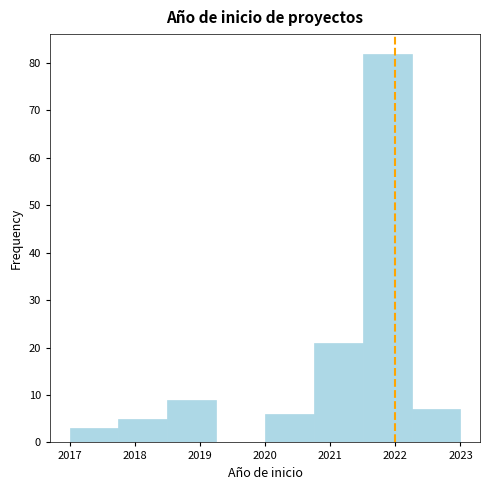

How tall is the bar that spans 2017.00 to 2017.75 on the x-axis? Neither the bar edges nor the heights are printed on the chart, so give them approximately, as read against the axes.

3